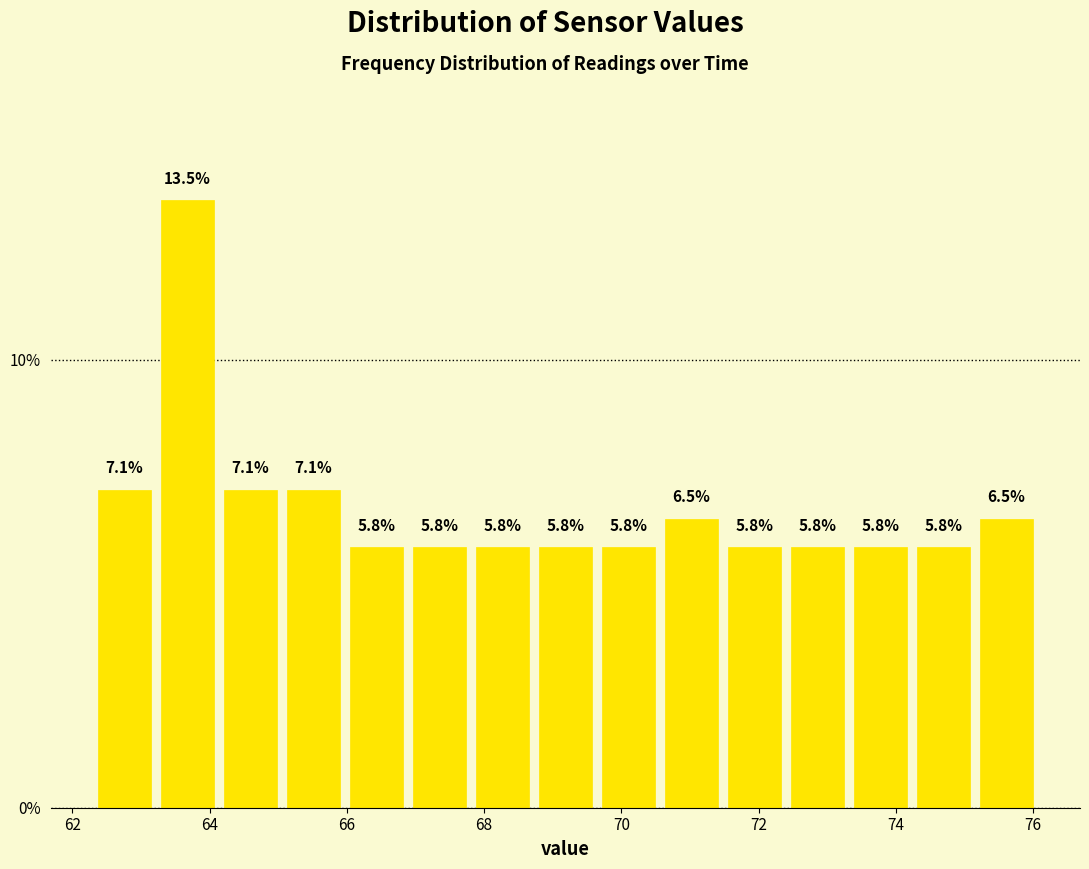

Reading left to right, transcribe this chart: for each bar, give the range it covers on the x-axis and its height. The bar edges are not printed on the chart, so give them approximately, as read against the axis.

62.4 to 63.2: 7.1
63.2 to 64.2: 13.5
64.2 to 65.0: 7.1
65.0 to 66.0: 7.1
66.0 to 66.8: 5.8
66.8 to 67.8: 5.8
67.8 to 68.8: 5.8
68.8 to 69.6: 5.8
69.6 to 70.6: 5.8
70.6 to 71.4: 6.5
71.4 to 72.4: 5.8
72.4 to 73.4: 5.8
73.4 to 74.2: 5.8
74.2 to 75.2: 5.8
75.2 to 76.0: 6.5